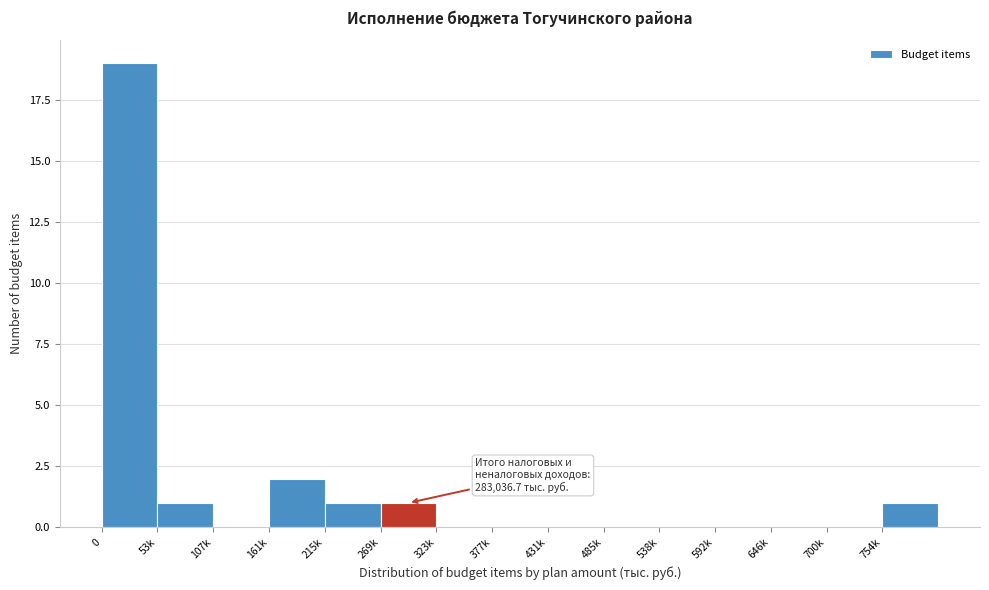

Reading left to right, list all the values displayed in this chart.

0=19	53k=1	107k=0	161k=2	215k=1	269k=1	323k=0	377k=0	431k=0	485k=0	538k=0	592k=0	646k=0	700k=0	754k=1